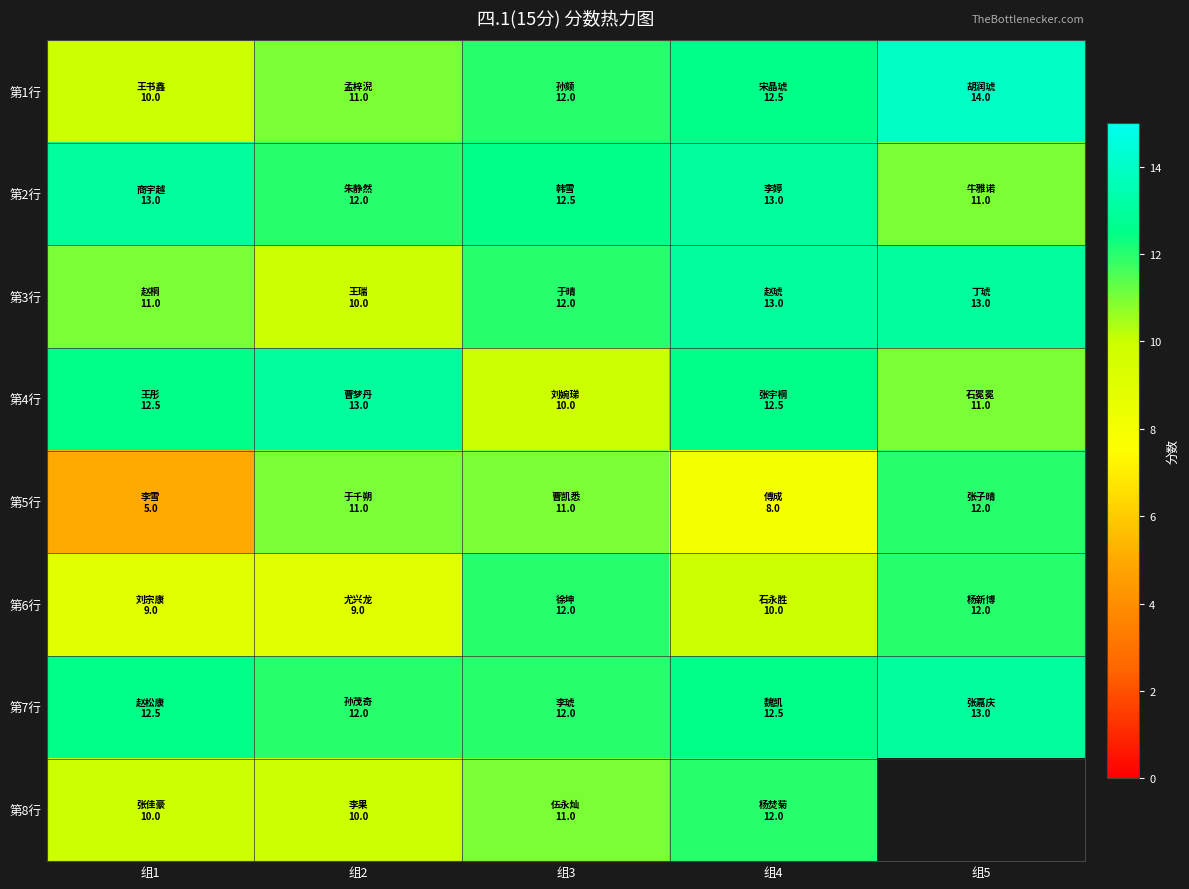

What is the minimum value shown in the chart?

5.0